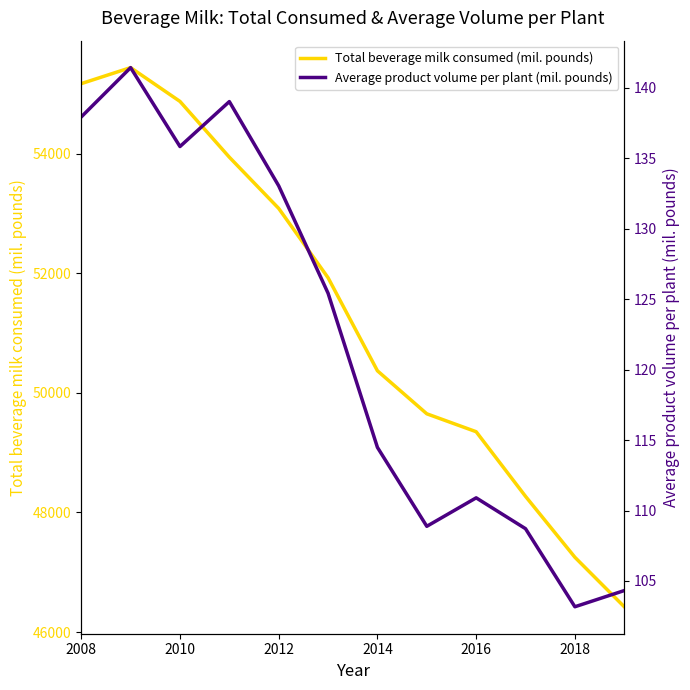

Is it true that Total beverage milk consumed (mil. pounds) equals 53084.7 at 2012?

True